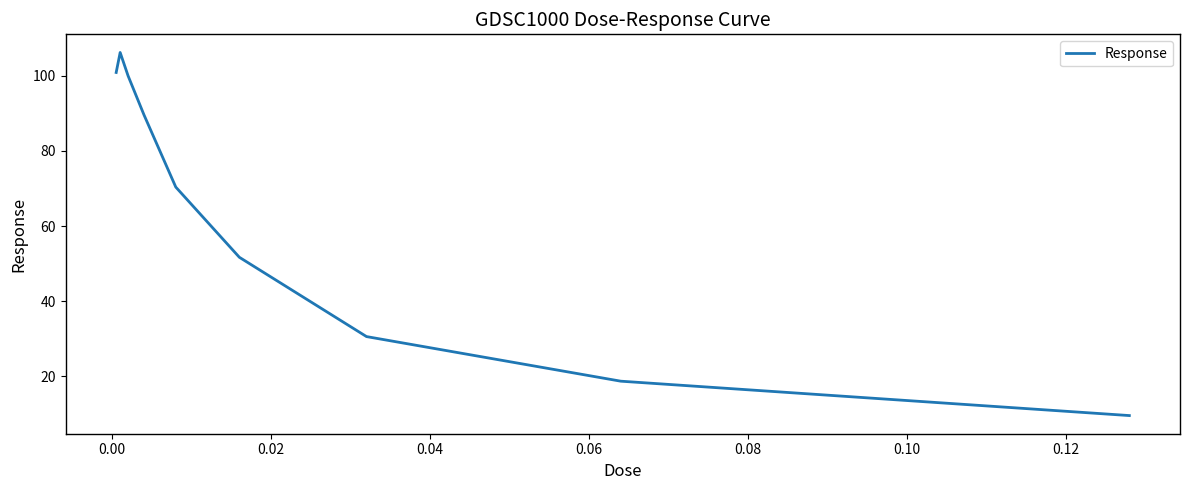

What is the maximum value shown in the chart?

106.2